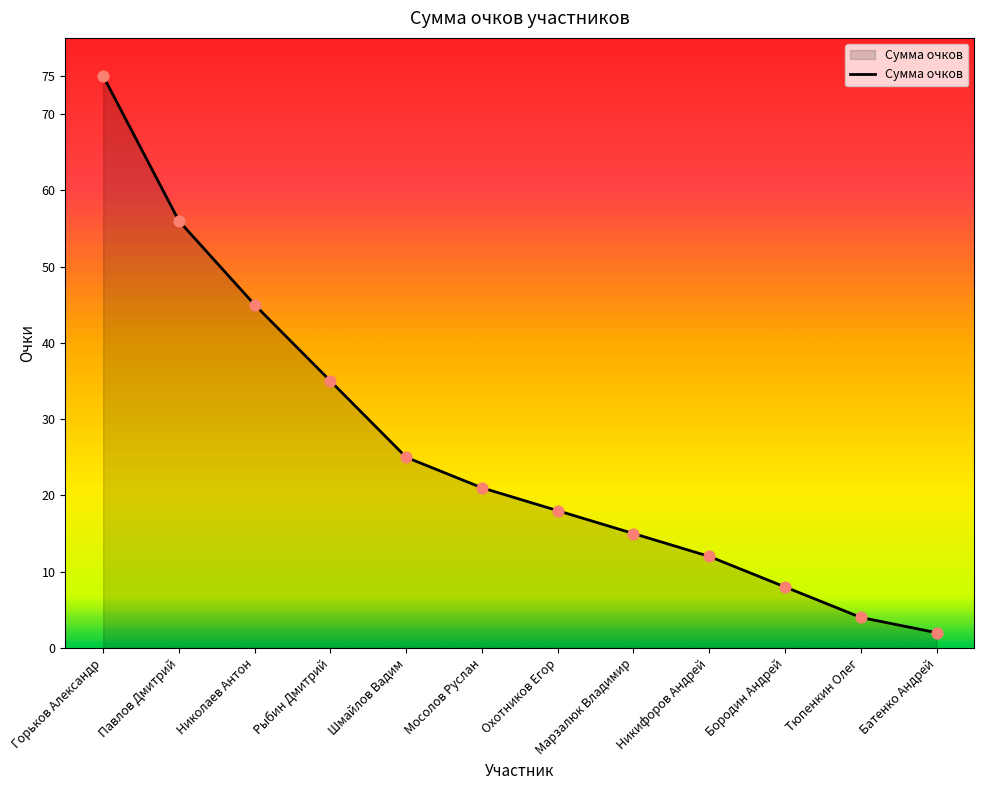

What is the ratio of the value at Тюпенкин Олег to the value at Николаев Антон?

0.1